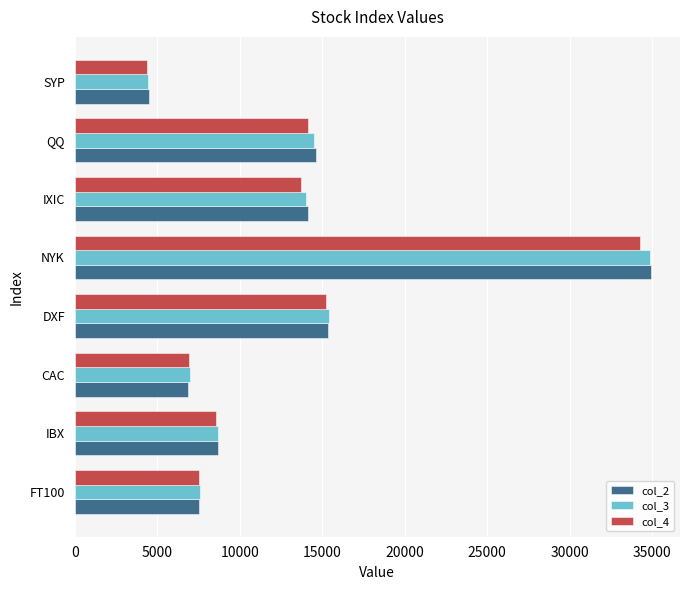

The col_2 series shows 8678.9 at IBX. True or false?

True